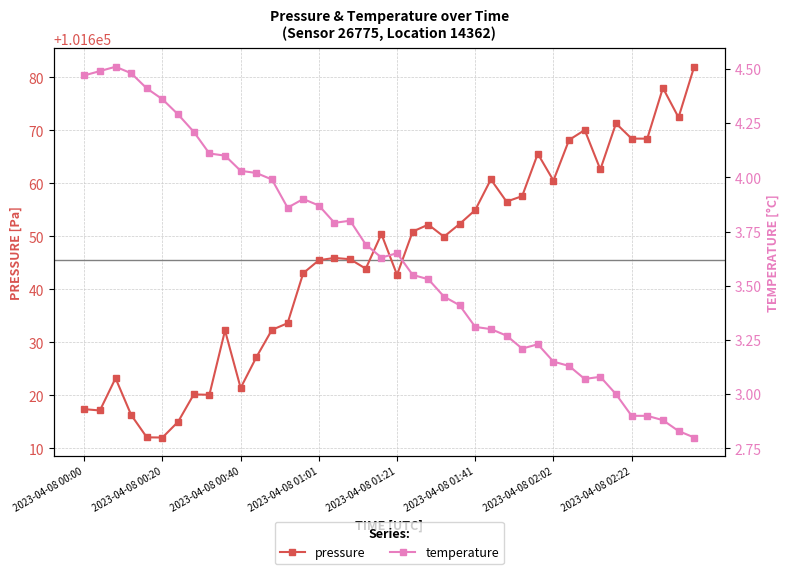

What are all the series names shown in the legend?

pressure, temperature